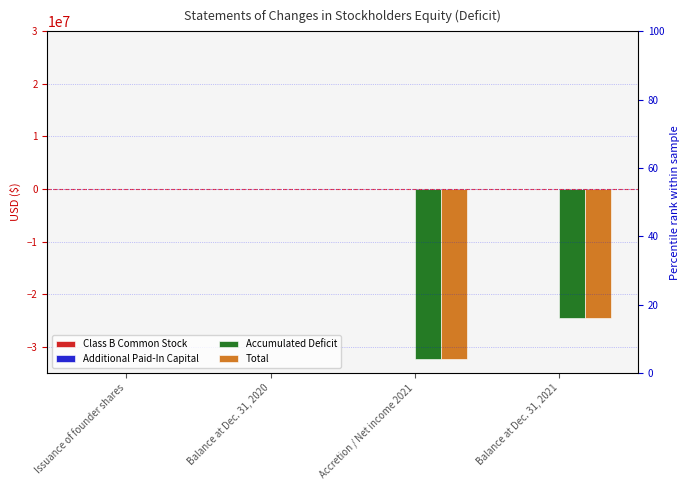

At Accretion / Net income 2021, list the series in order from smallest to largest.

Total, Accumulated Deficit, Class B Common Stock, Additional Paid-In Capital